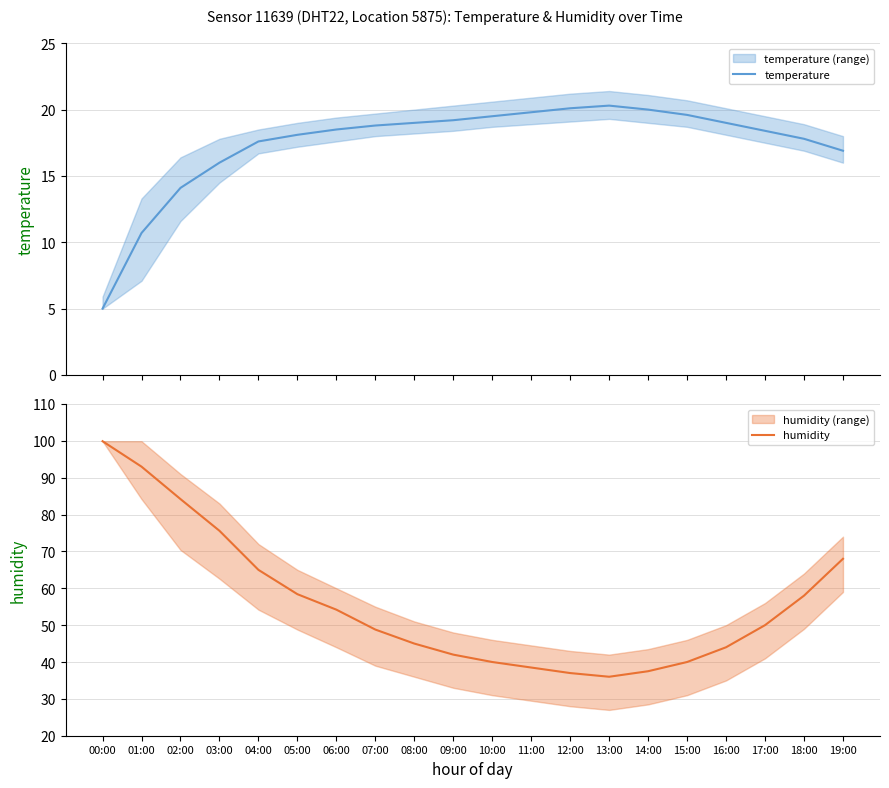

Where is the first local maximum for temperature?

13:00